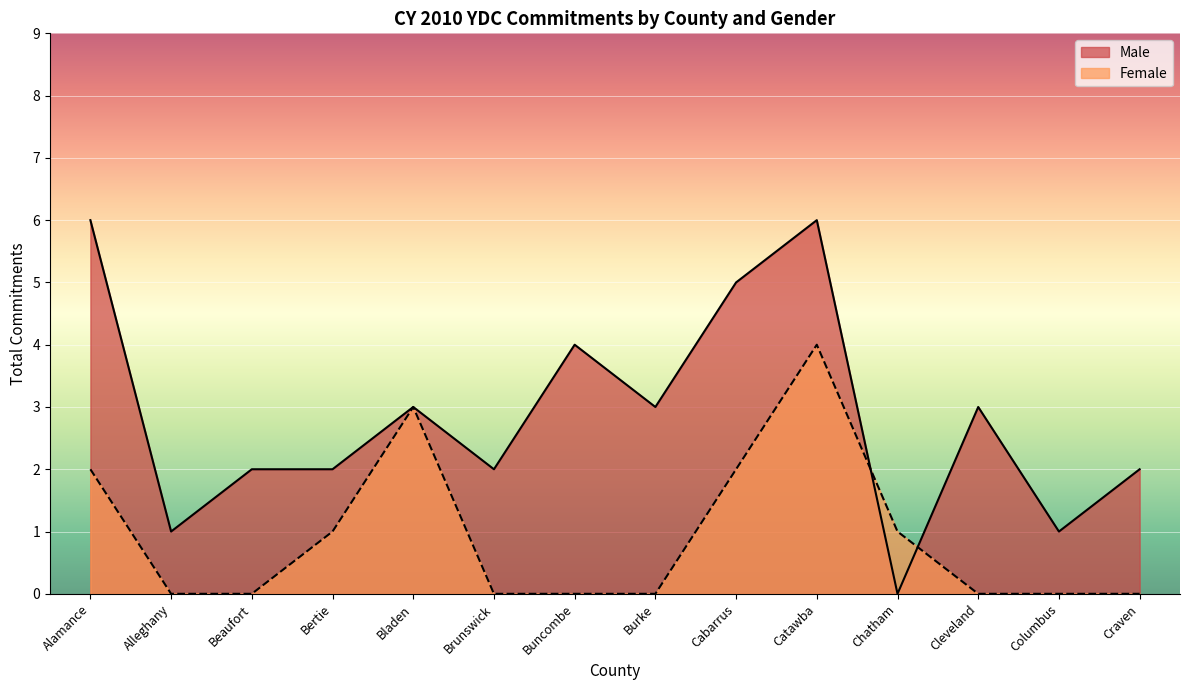

Which has a higher value, Cleveland or Cabarrus?

Cabarrus